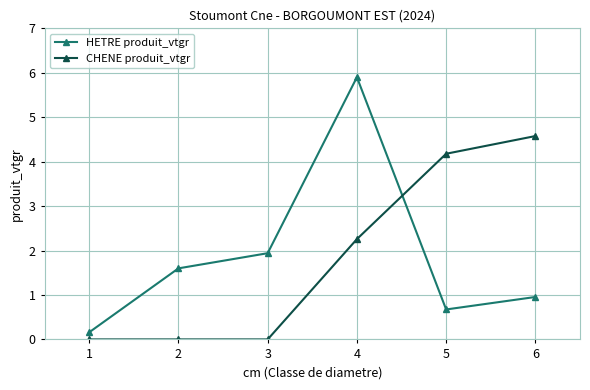

At how many categories does at least one series exceed 3?

3